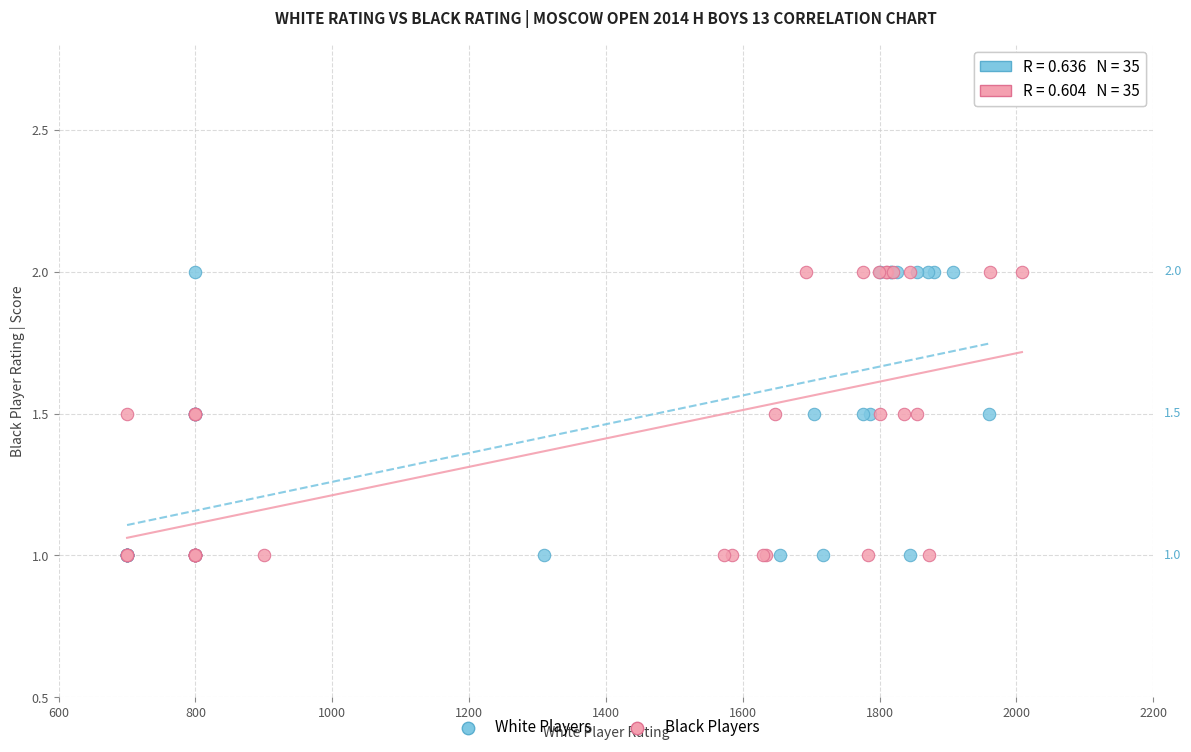

What are all the series names shown in the legend?

White Players, Black Players